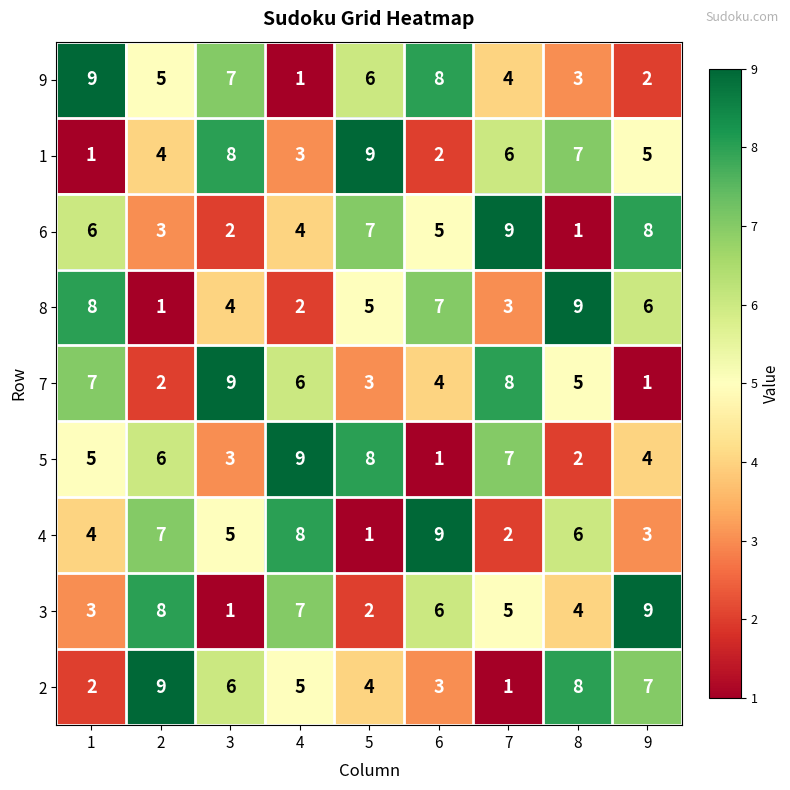

What is the spread (max minus min) of values at 8?

8